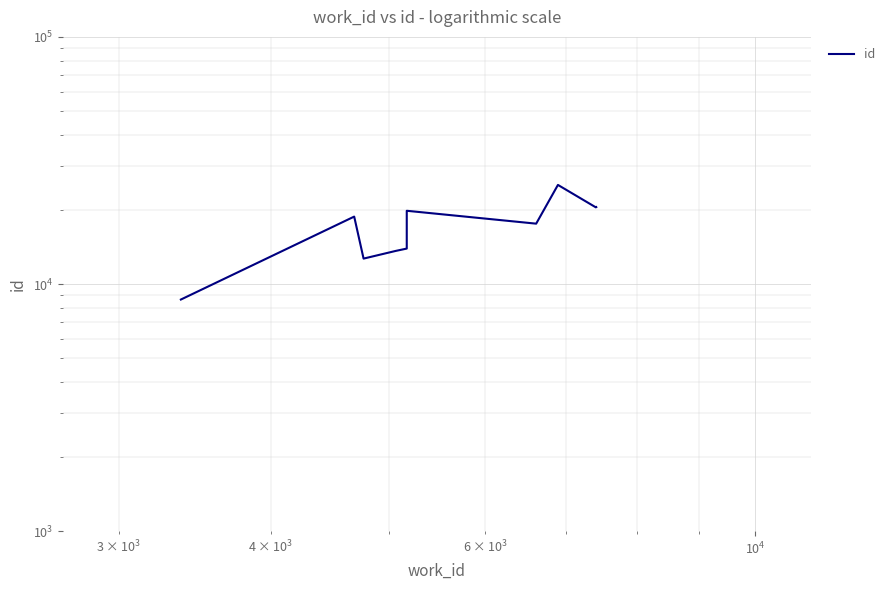

True or false: there are more than 1 points higher than both neighbors.

True